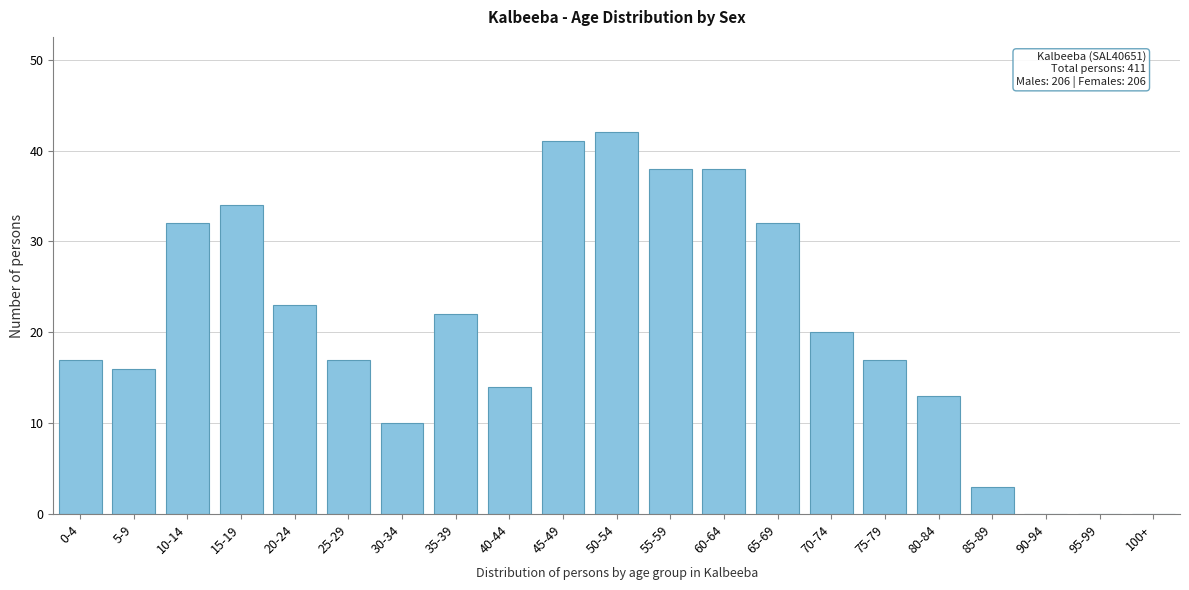

Reading left to right, list all the values displayed in this chart.

0-4=17	5-9=16	10-14=32	15-19=34	20-24=23	25-29=17	30-34=10	35-39=22	40-44=14	45-49=41	50-54=42	55-59=38	60-64=38	65-69=32	70-74=20	75-79=17	80-84=13	85-89=3	90-94=0	95-99=0	100+=0